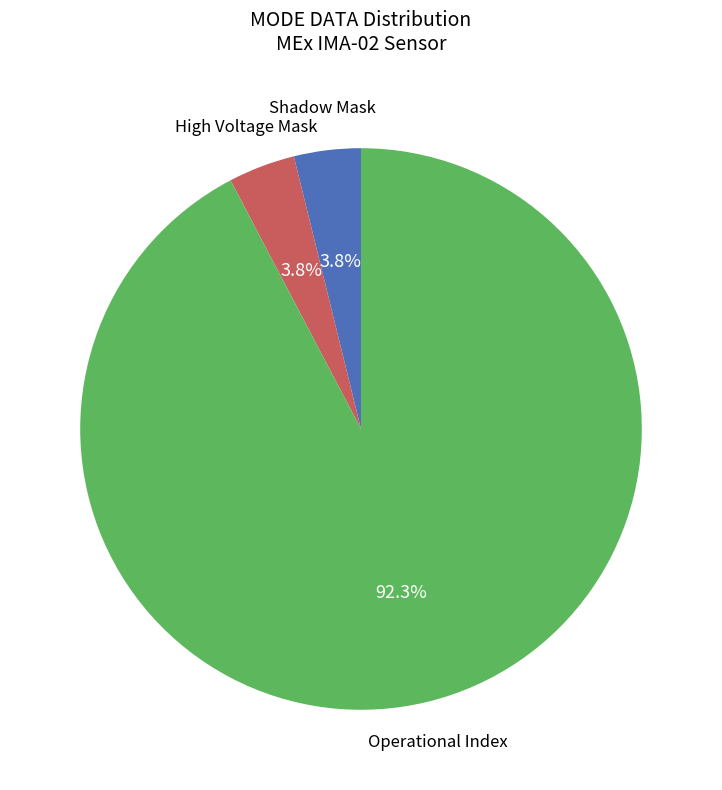

Count the number of slices in the pie.

3